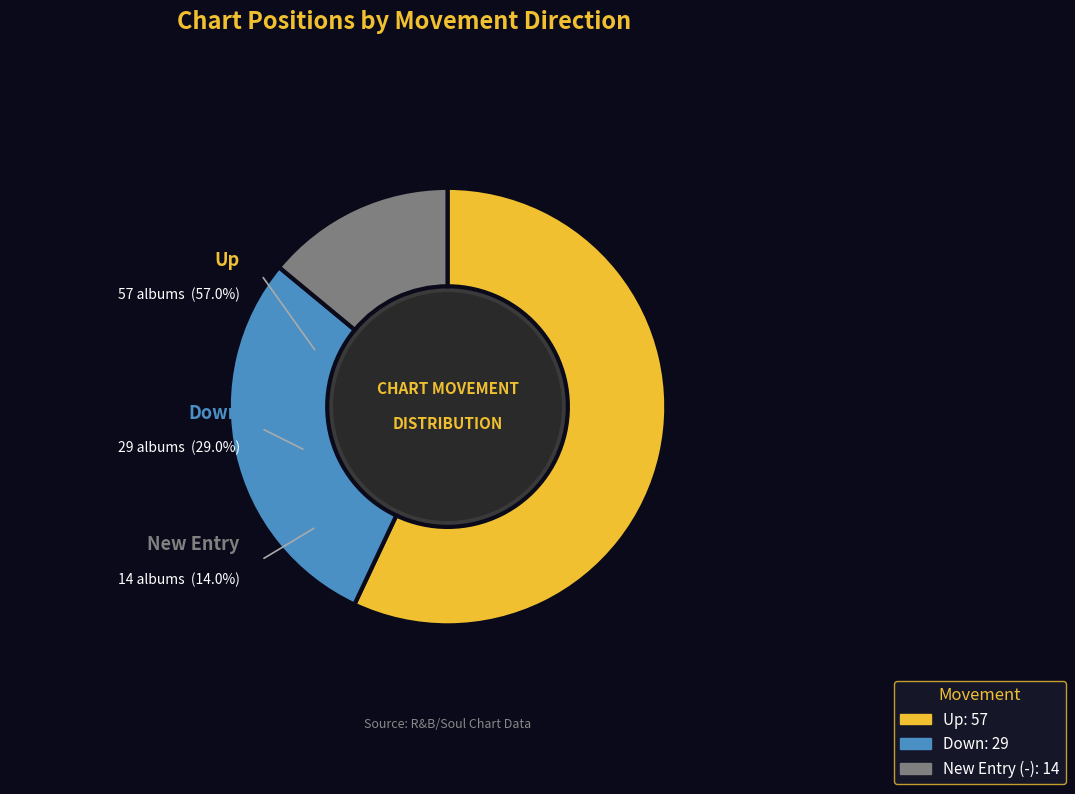

To the nearest percent, what is the difference between the up and down slice percentages?

28%